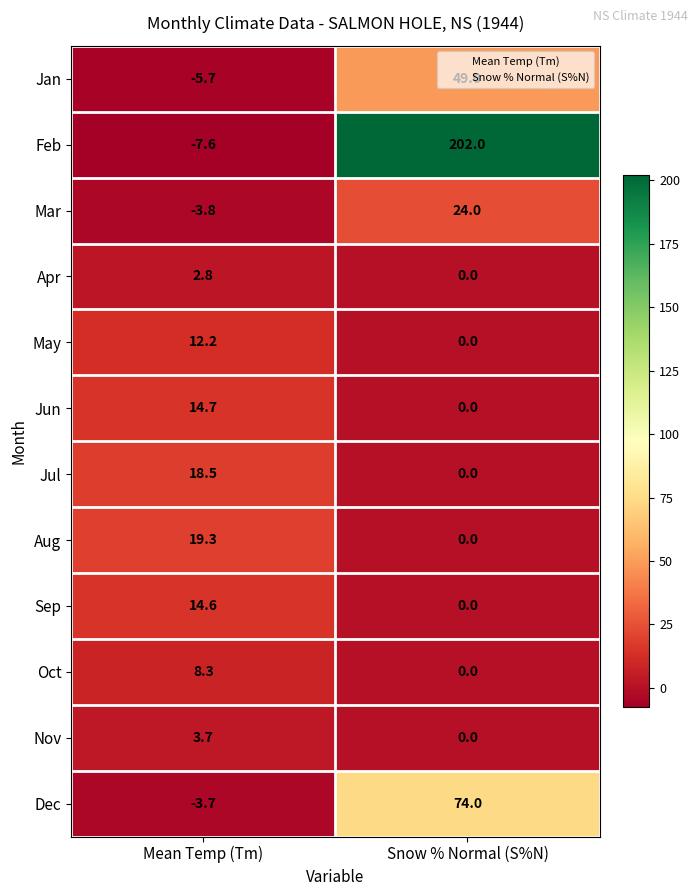

True or false: Sep has a value of 4.7 at Mean Temp (Tm).

False